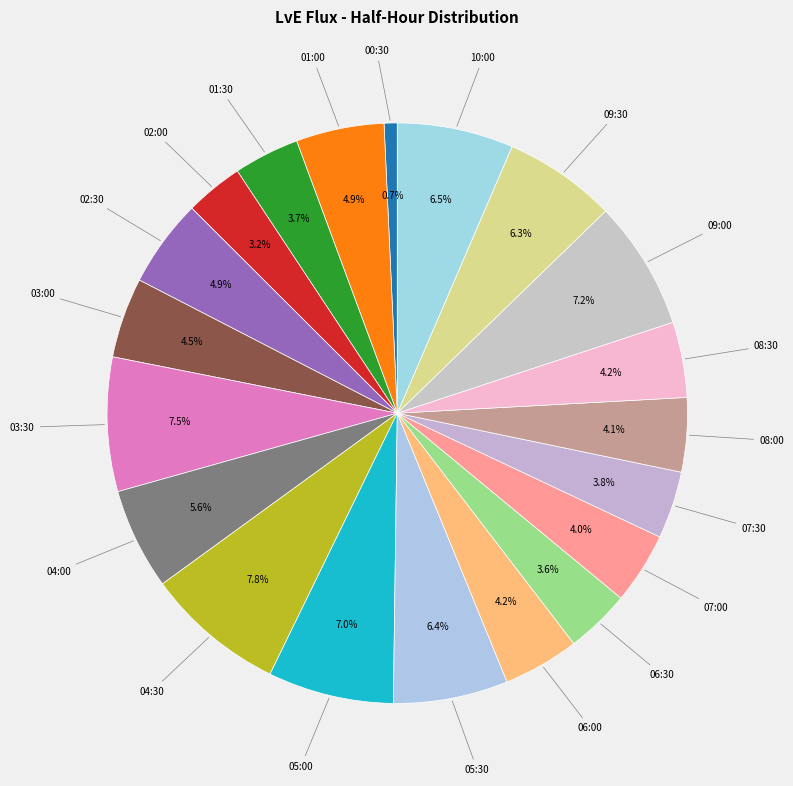

How many segments does this pie chart have?

20